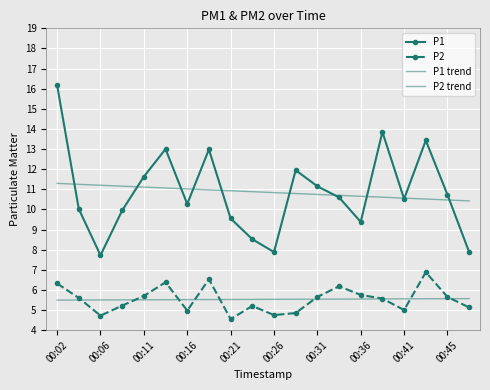

What are all the series names shown in the legend?

P1, P2, P1 trend, P2 trend